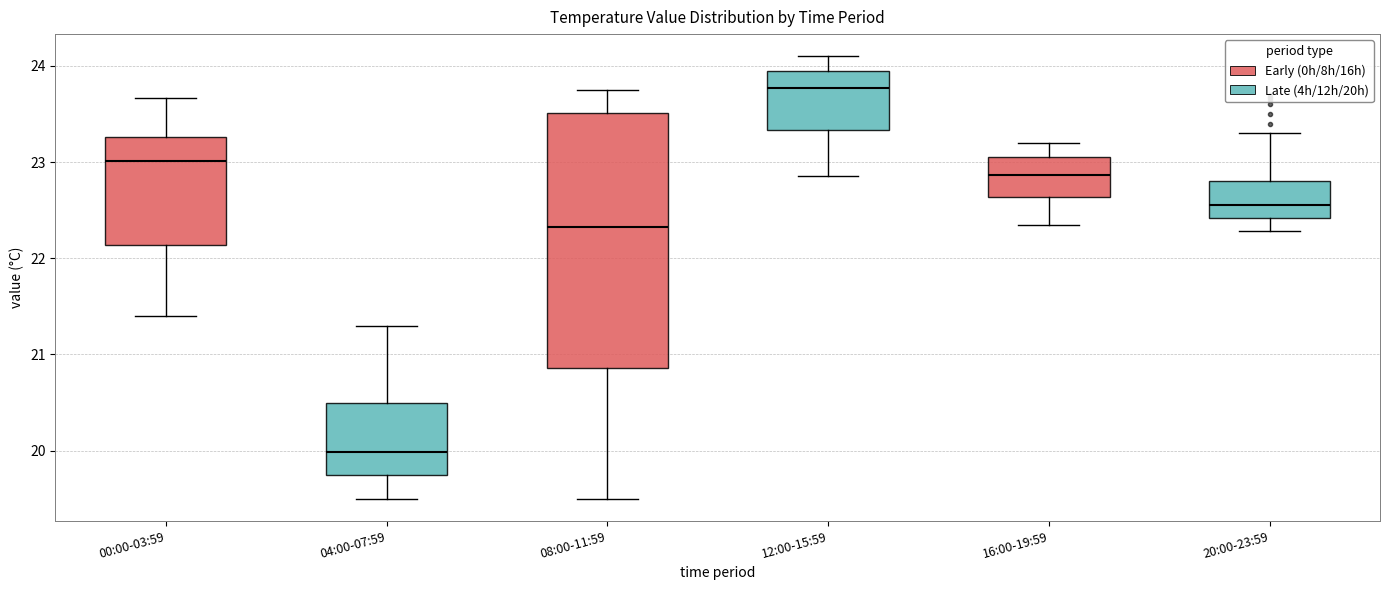

Which box's median line is the lowest?

04:00-07:59